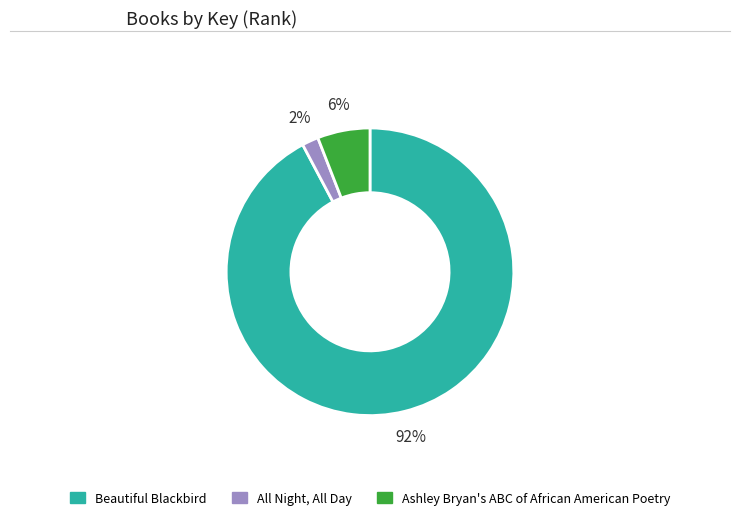

Which has a higher value, Ashley Bryan's ABC of African American Poetry or All Night, All Day?

Ashley Bryan's ABC of African American Poetry